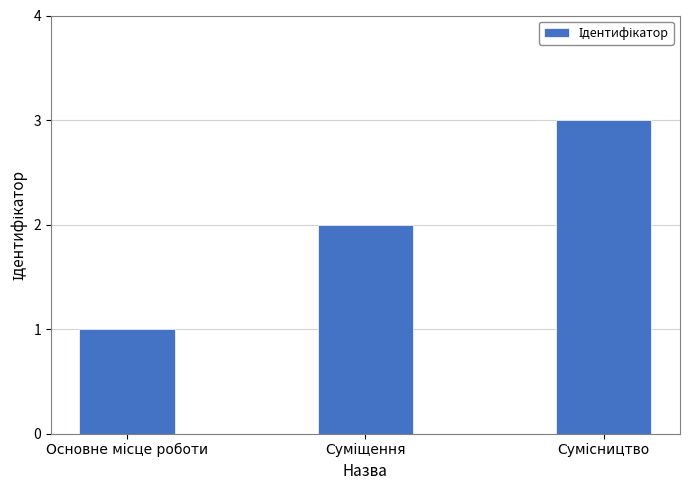

What is the sum of all values?

6